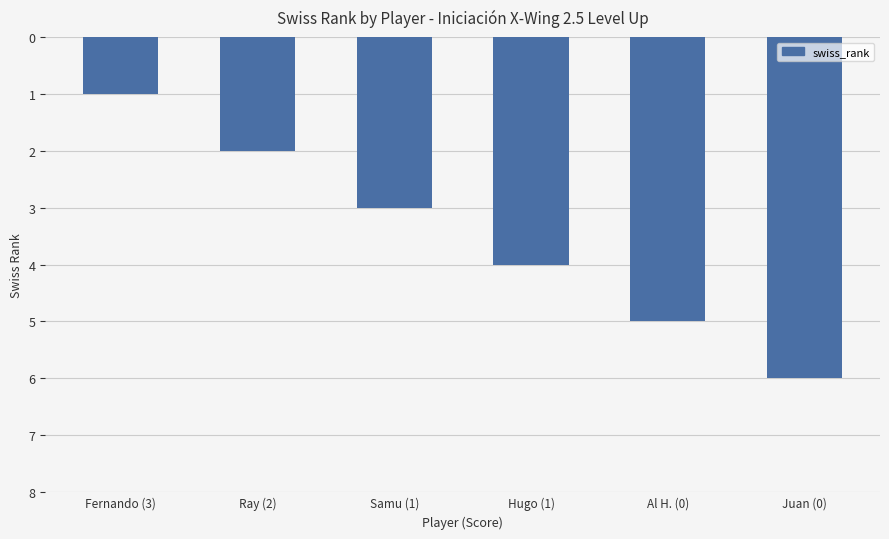

How many categories are shown in the chart?

6